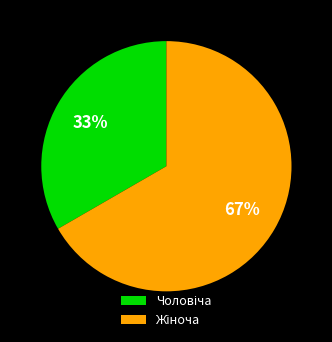

To the nearest percent, what is the average slice percentage?

50%